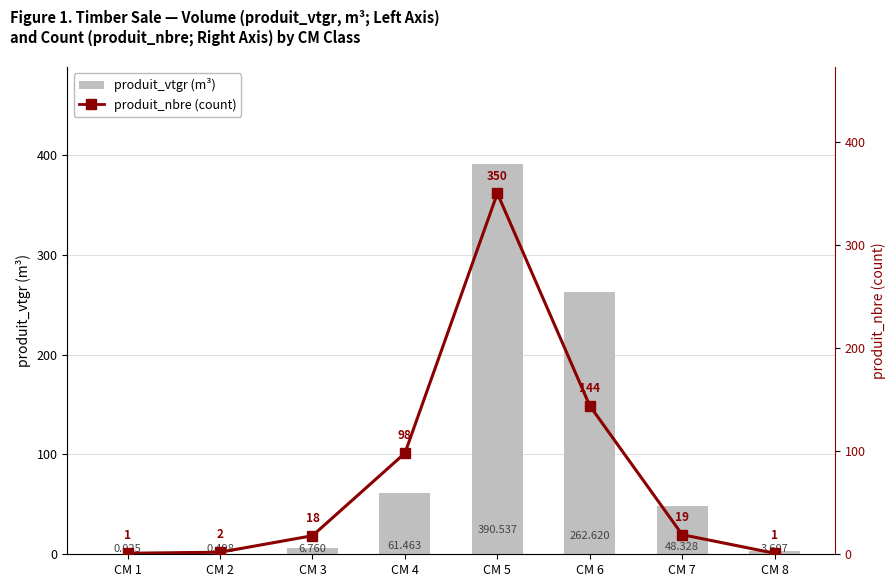

Which category has the highest value across all series?

CM 5